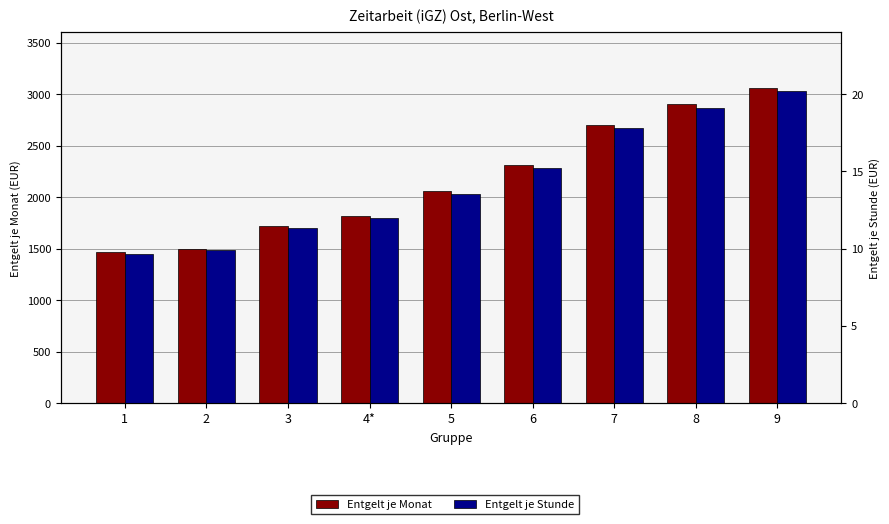

True or false: Entgelt je Monat has a value of 2745.3 at 4*.

False